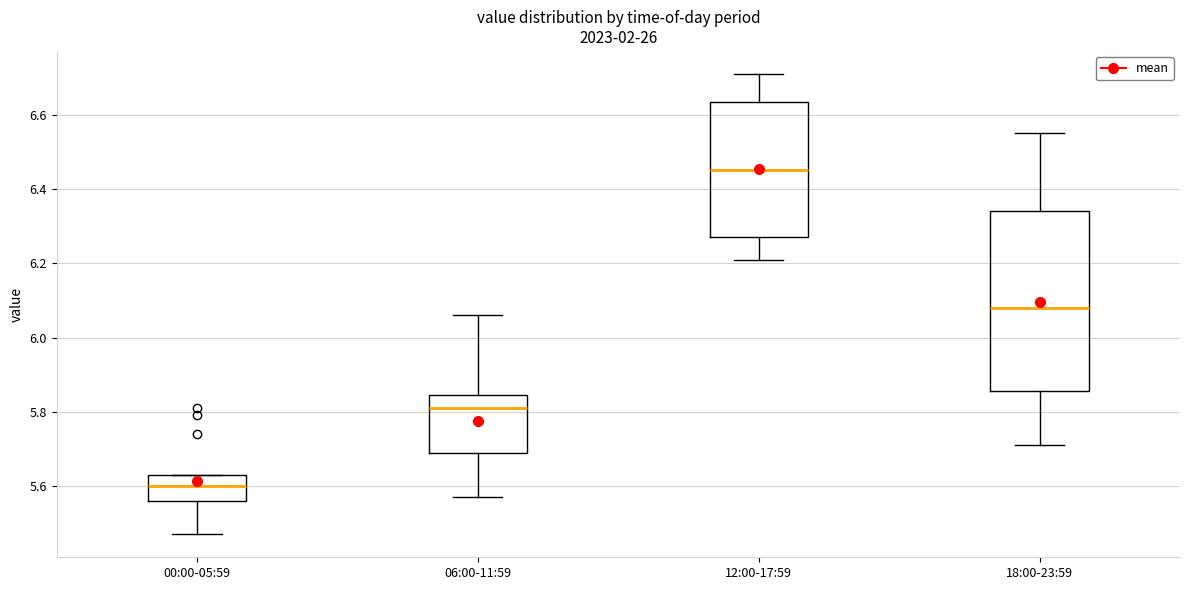

Reading left to right, transcribe this box plot: for each box, give where its median line is, the range the box spans, and where its two whiskers end, as read against the y-axis. The values are not printed on the chart, so give them approximately, as read against the axis.

00:00-05:59: median 5.60, box 5.56 to 5.64, whiskers 5.48 to 5.64
06:00-11:59: median 5.82, box 5.70 to 5.84, whiskers 5.58 to 6.06
12:00-17:59: median 6.46, box 6.28 to 6.64, whiskers 6.22 to 6.72
18:00-23:59: median 6.08, box 5.86 to 6.34, whiskers 5.72 to 6.56